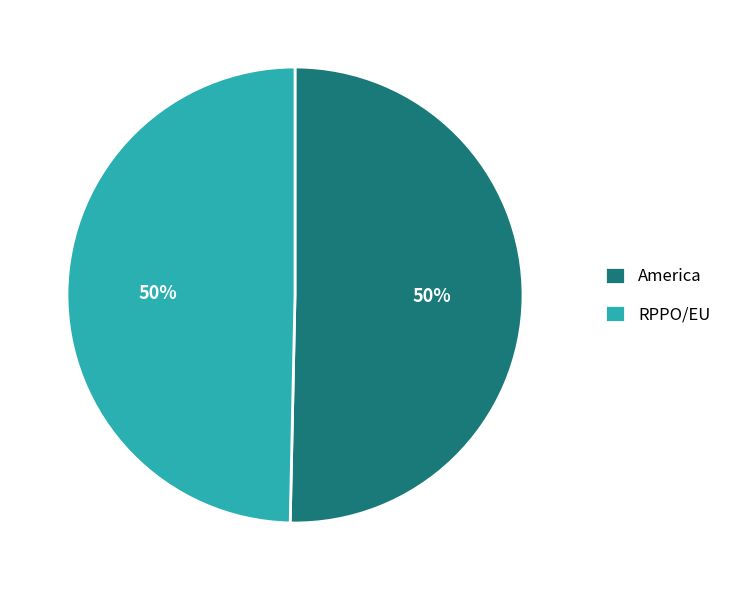

To the nearest percent, what percentage of the pie is RPPO/EU?

50%